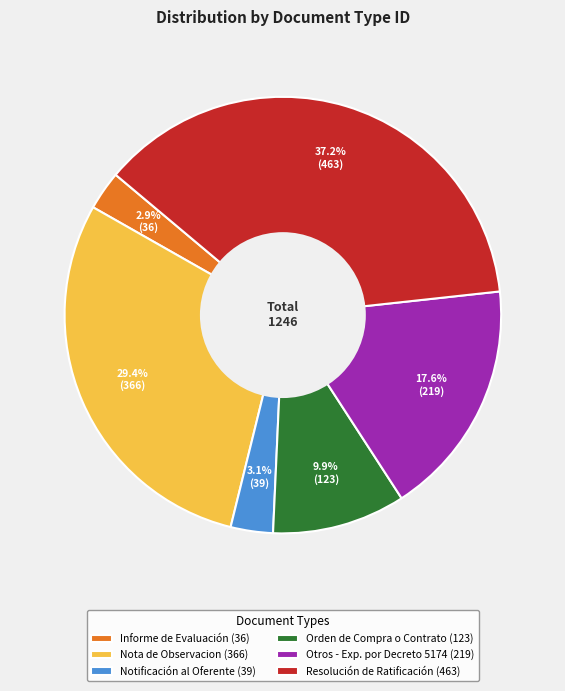

Is Nota de Observacion the majority of the pie?

No